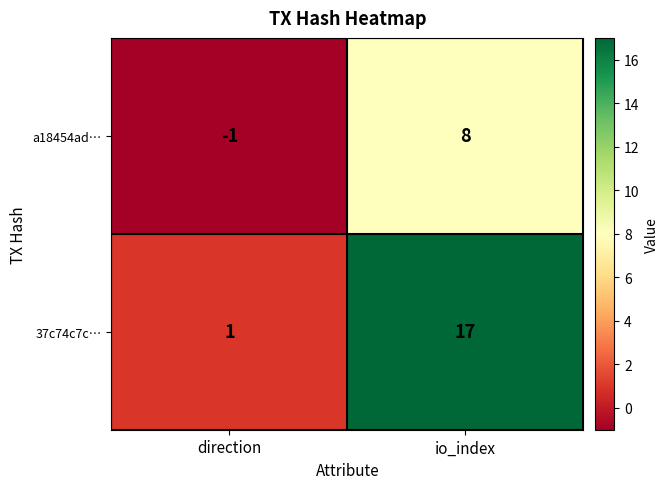

Which label corresponds to the largest value in the chart?

io_index